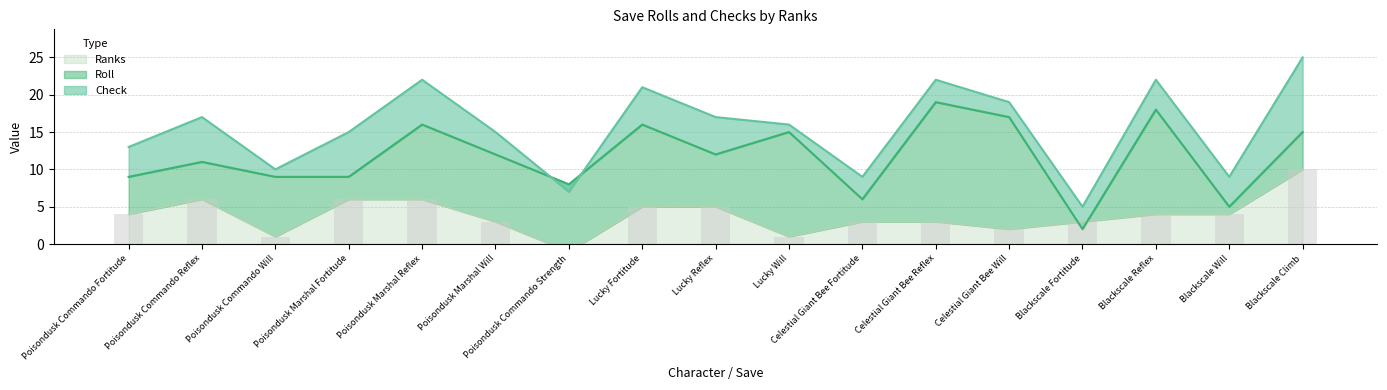

Which series has the largest total across all categories?

Check